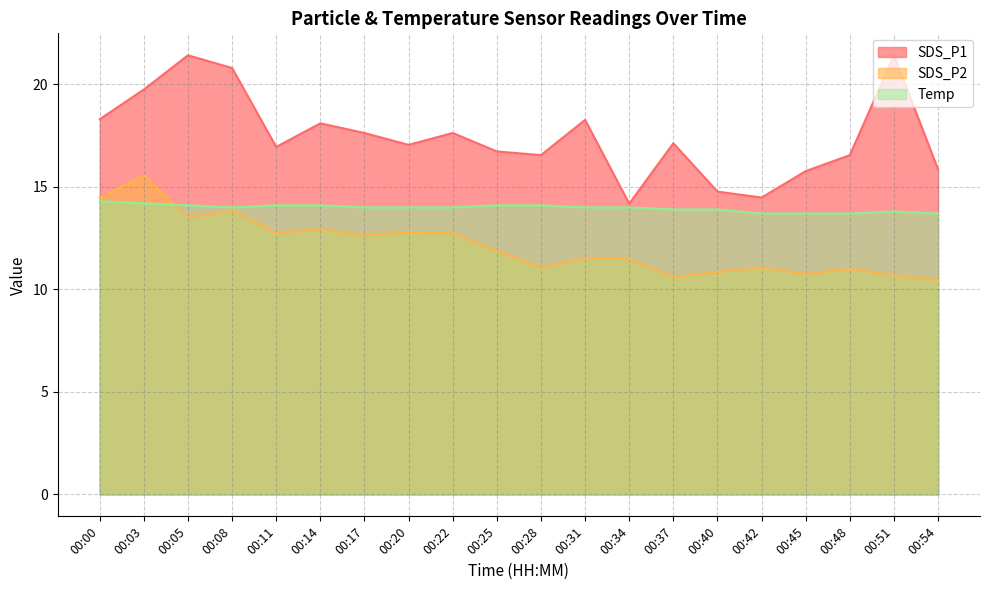

True or false: SDS_P1 and Temp cross at least once.

False